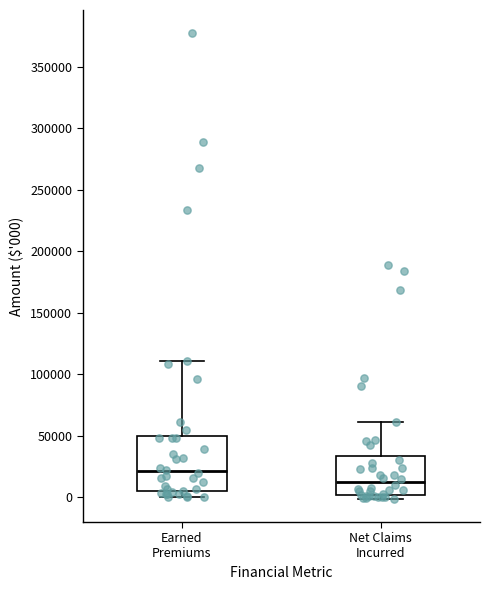

Where is the lower edge of the box for Earned Premiums on the y-axis? The values are not printed on the chart, so give them approximately, as read against the axis.

5000